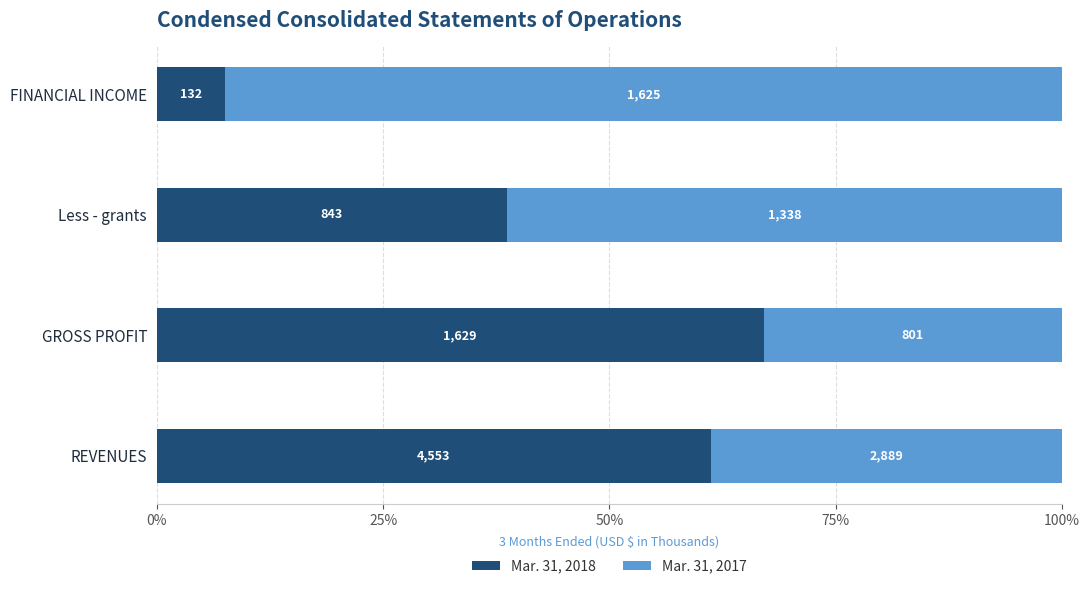

What are all the series names shown in the legend?

Mar. 31, 2018, Mar. 31, 2017